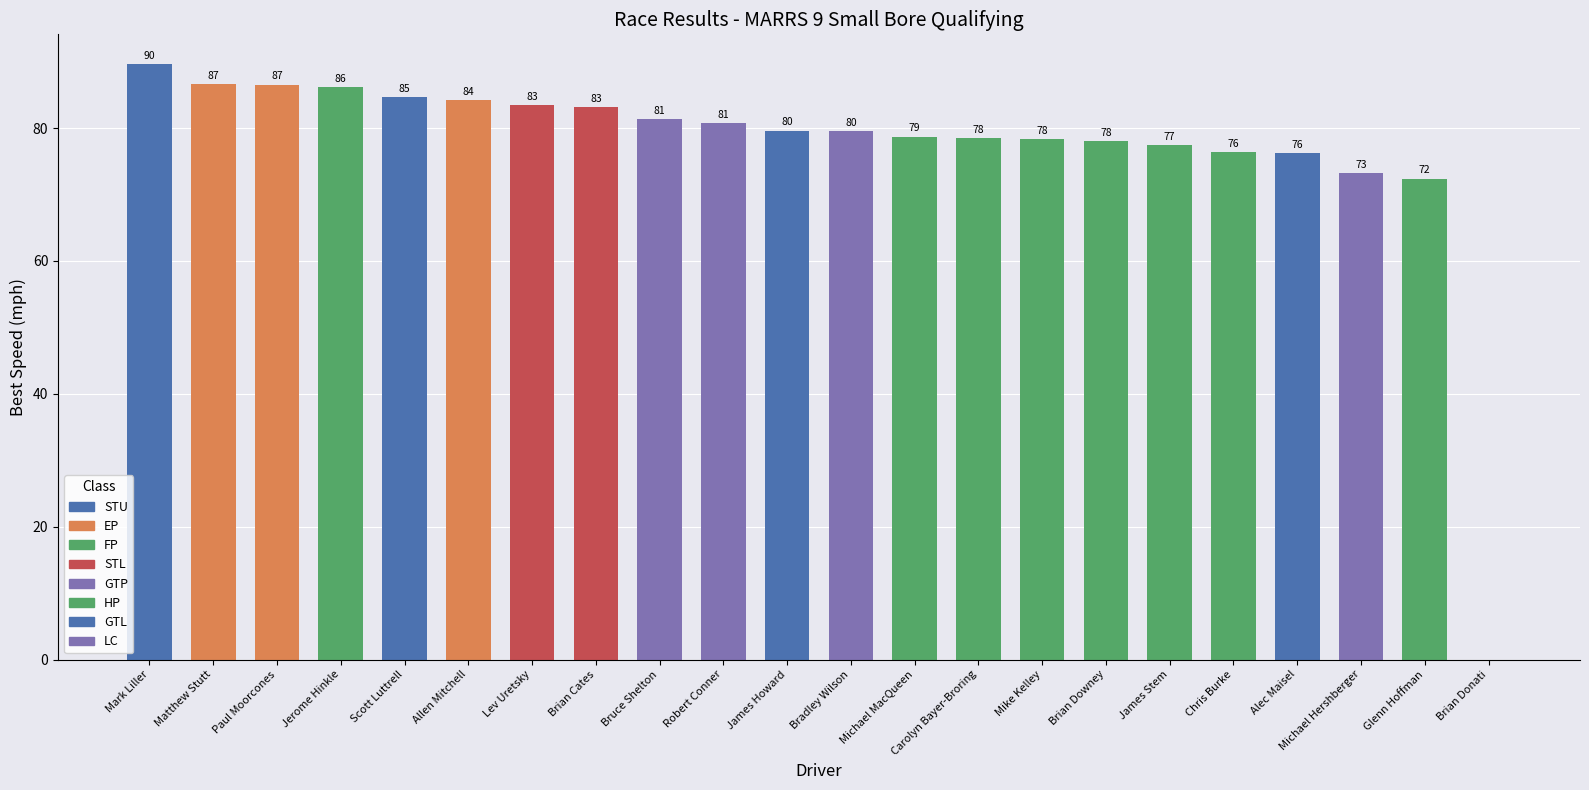

Approximately how many times larger is the value at Allen Mitchell compared to Bradley Wilson?

1.1